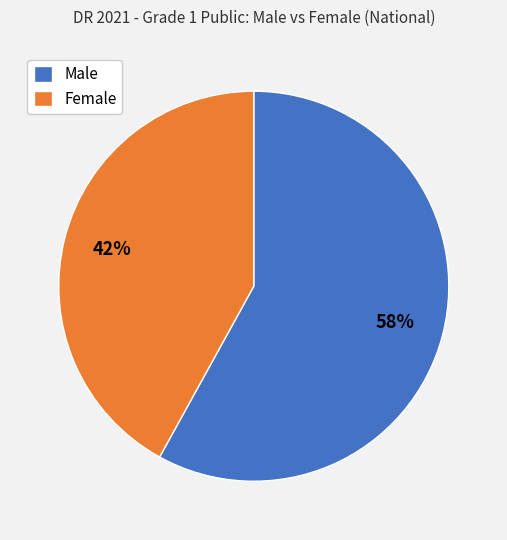

What is the smallest slice in the pie chart?

Female